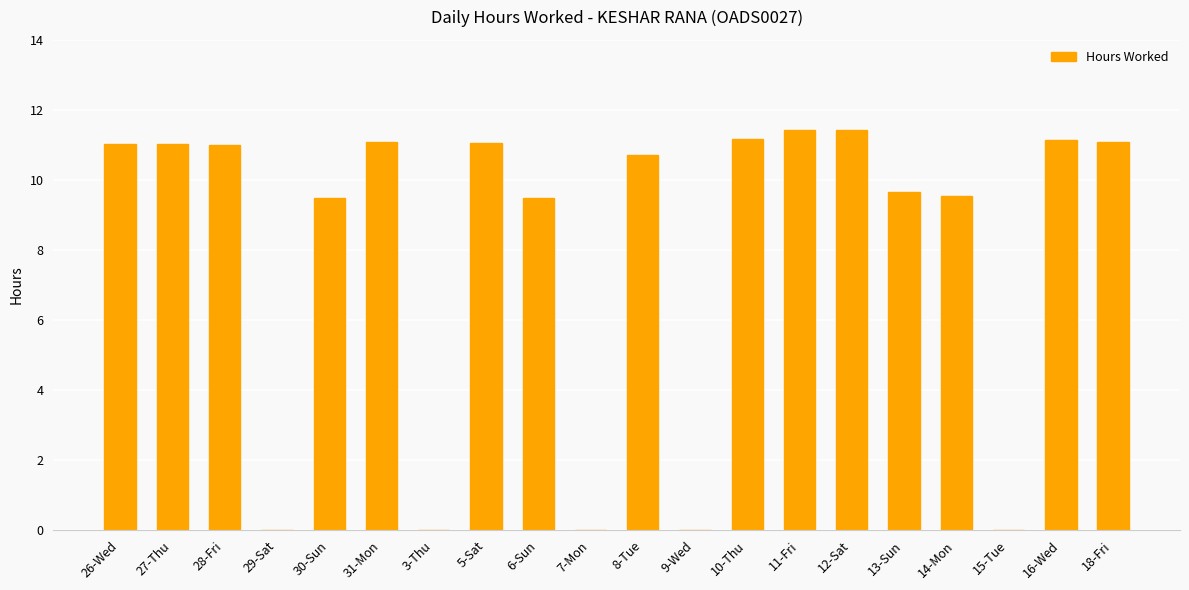

Read the value at 14-Mon.

9.6